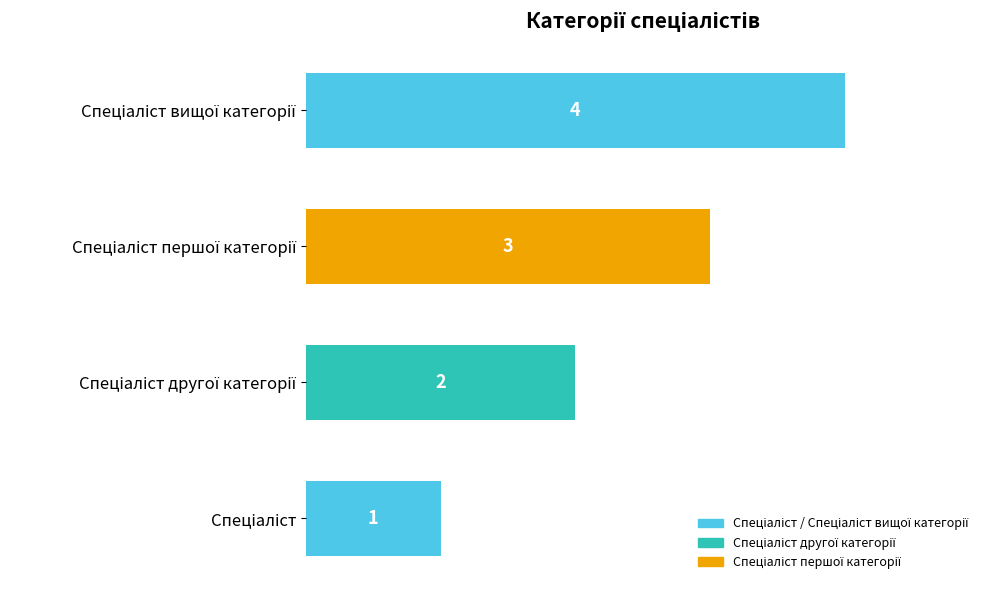

Count the values in the range 2 to 4.

3